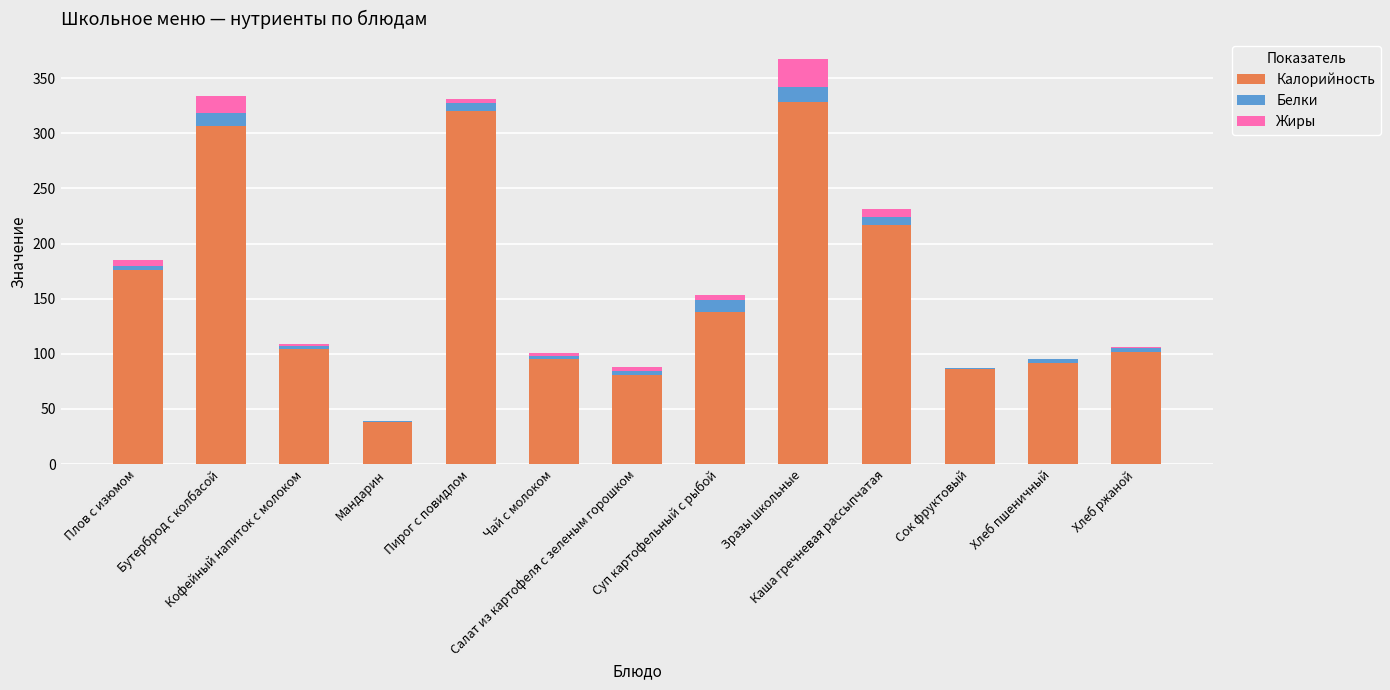

What is the sum of all Калорийность values?

2084.3